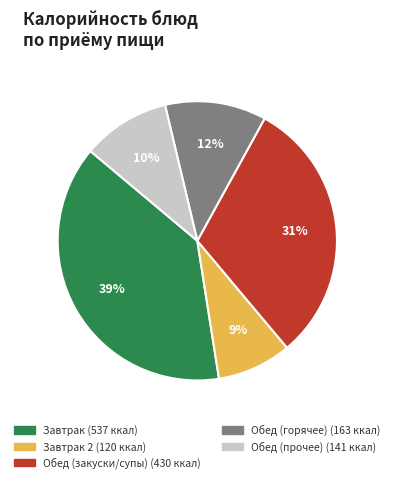

Is there a majority slice in this chart?

No